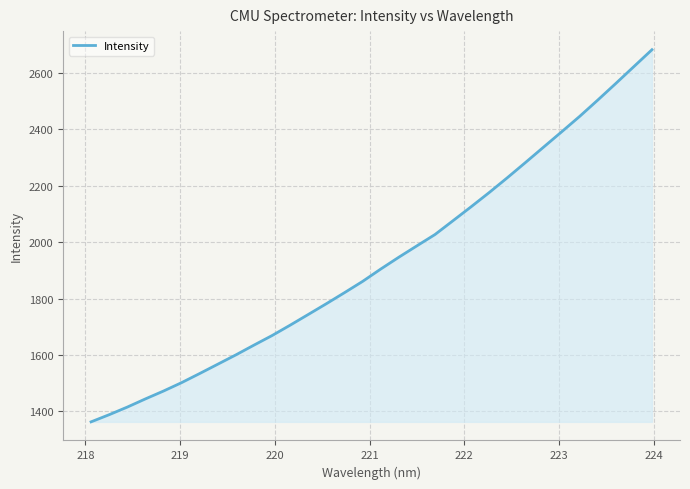

What is the minimum value shown in the chart?

1363.0